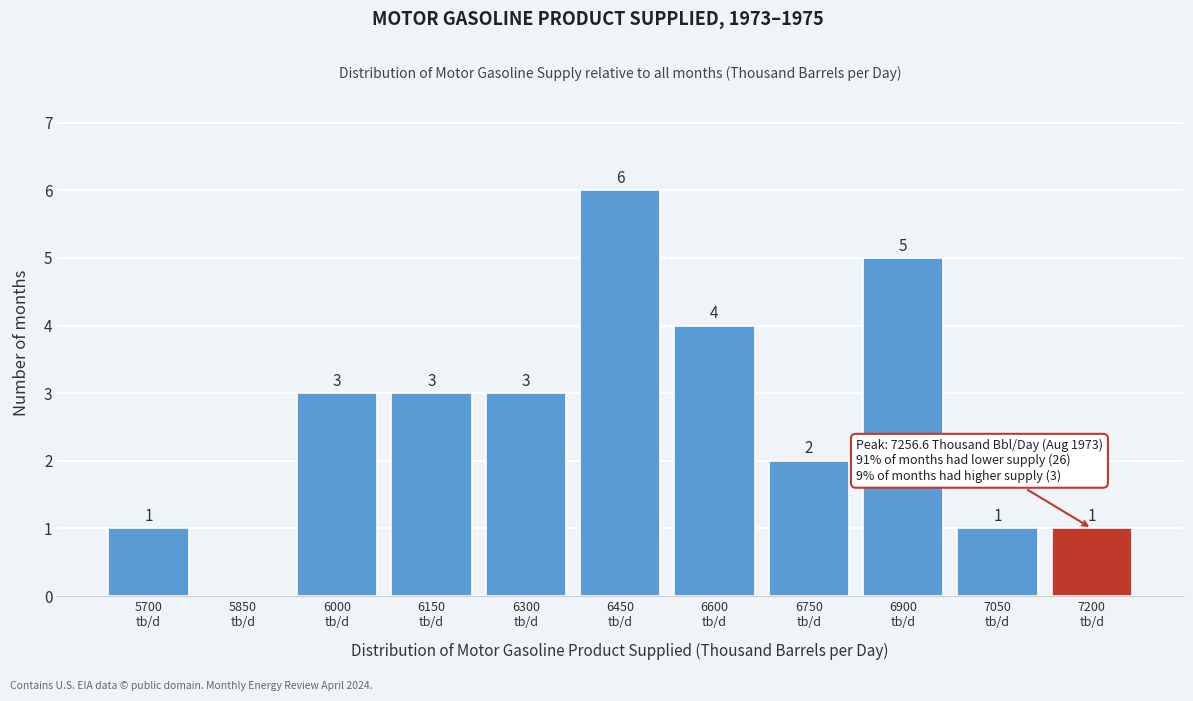

How many values are between 1 and 4?

8